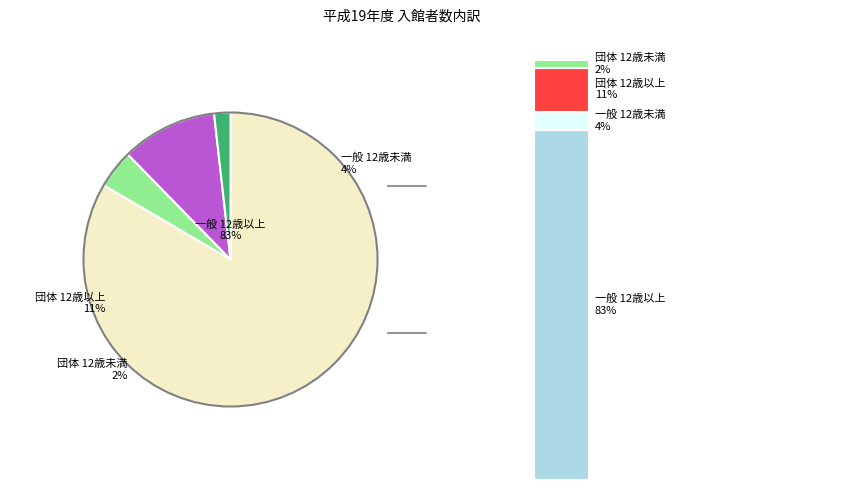

Rank the categories by value from lowest to highest.

団体 12歳未満, 一般 12歳未満, 団体 12歳以上, 一般 12歳以上